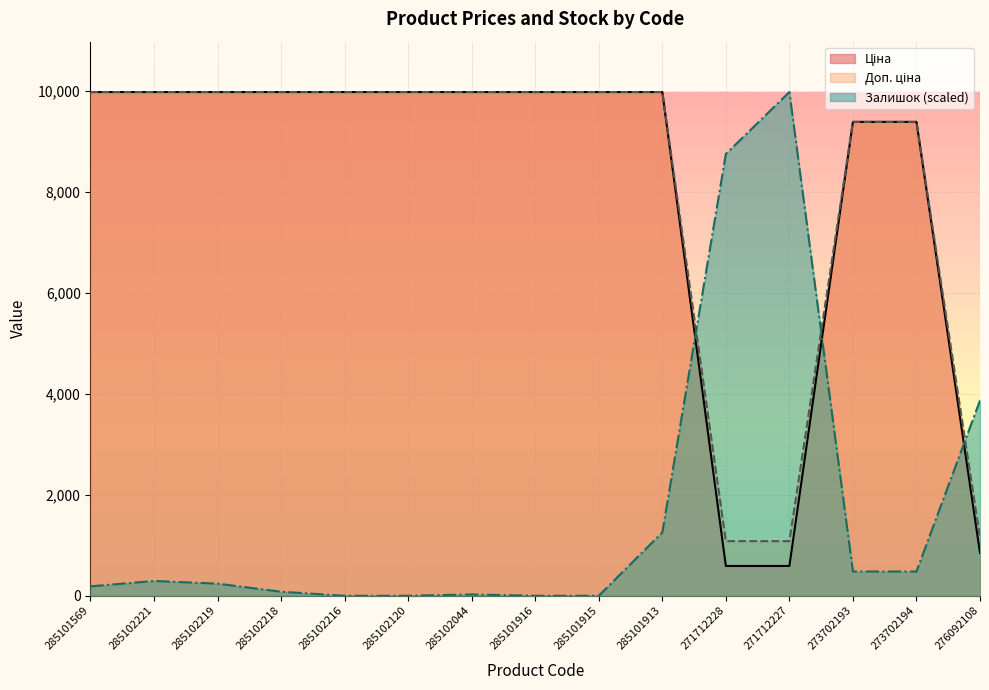

True or false: Ціна has more than 2 interior local peaks.

False